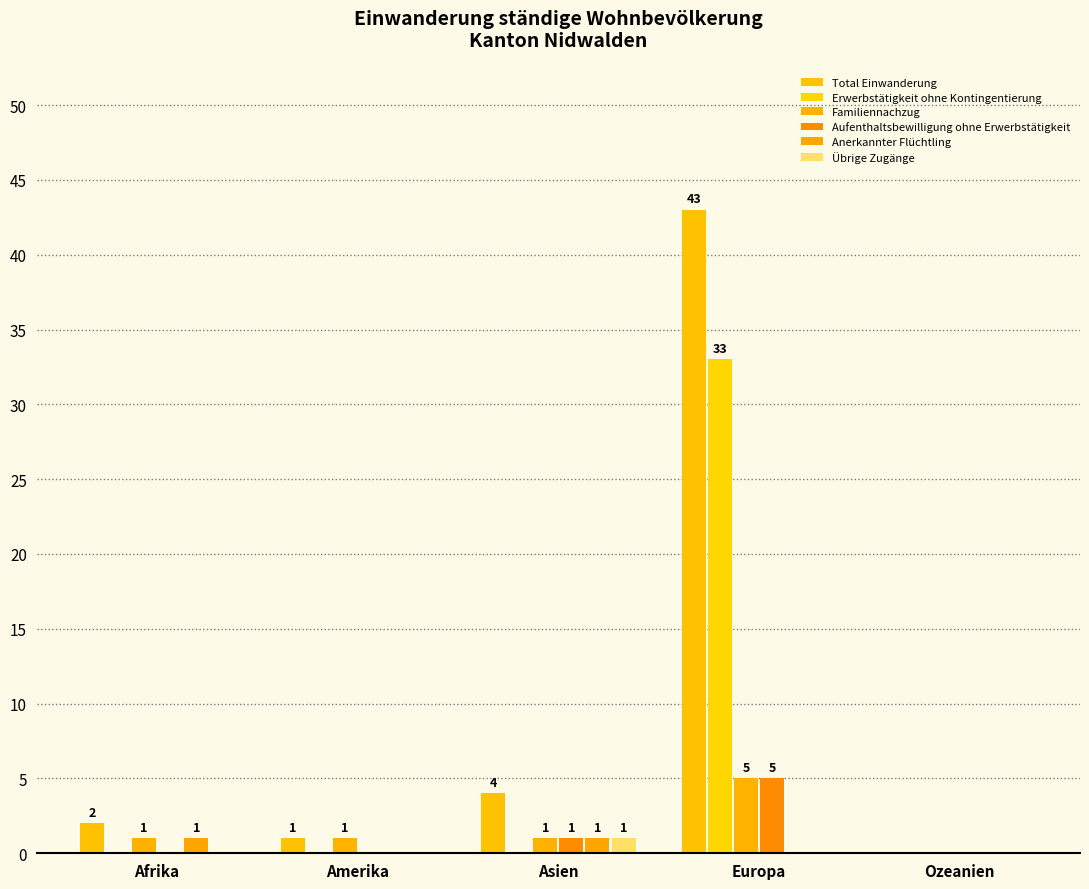

At how many categories does at least one series exceed 16?

1